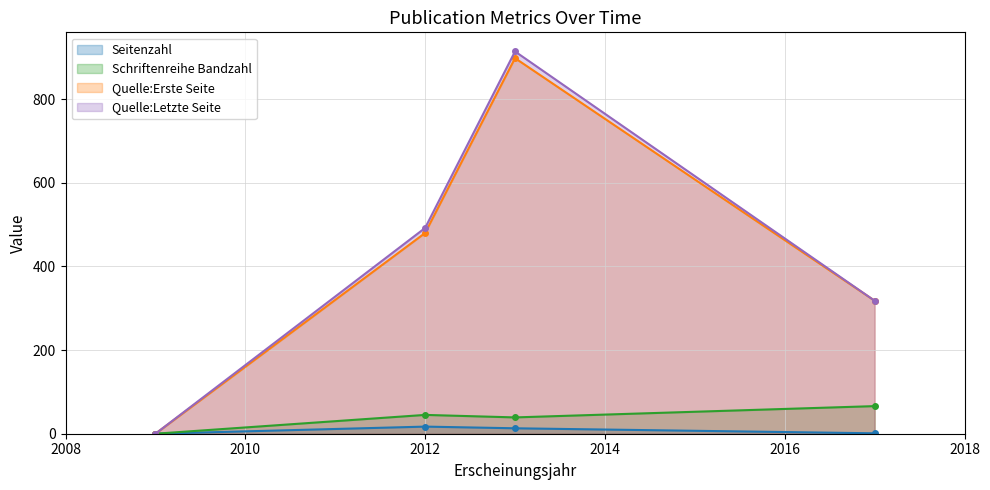

Reading left to right, transcribe all the data shown in this chart.

Seitenzahl: 0	17	13	1
Schriftenreihe Bandzahl: 0	45	39	66
Quelle:Erste Seite: 0	480	898	318
Quelle:Letzte Seite: 0	492	914	318